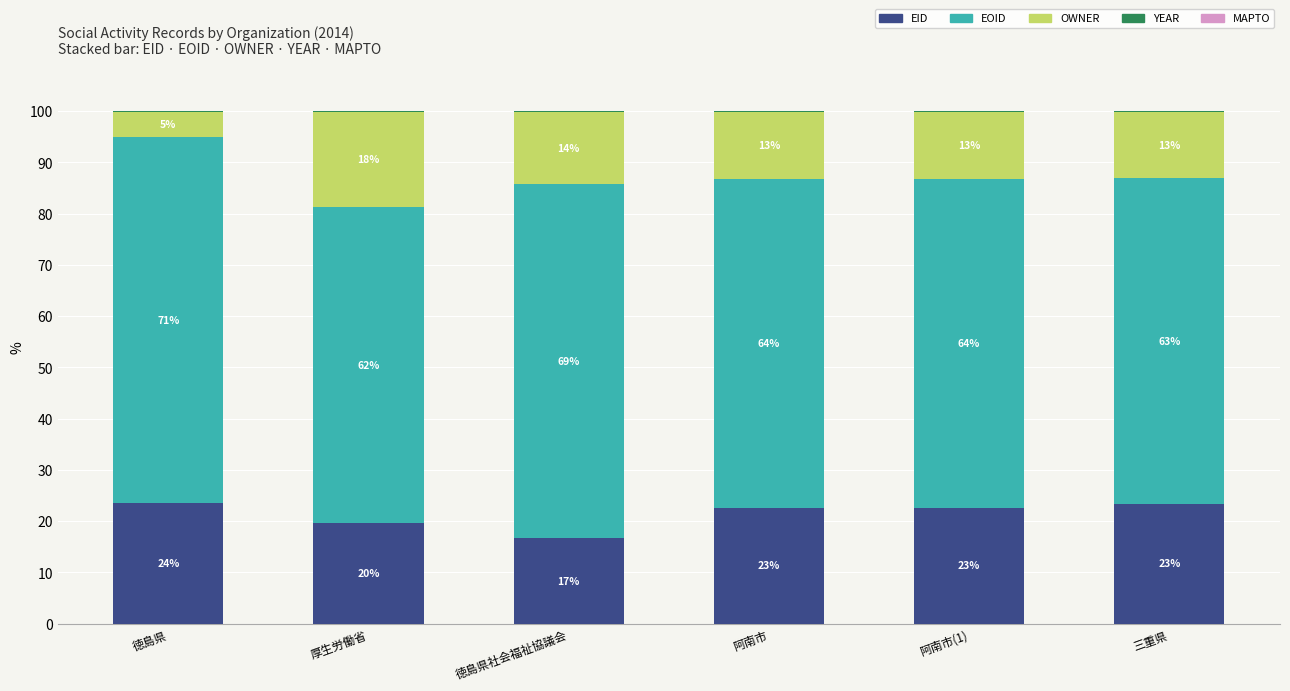

Which has a higher value, 厚生労働省 or 阿南市?

阿南市